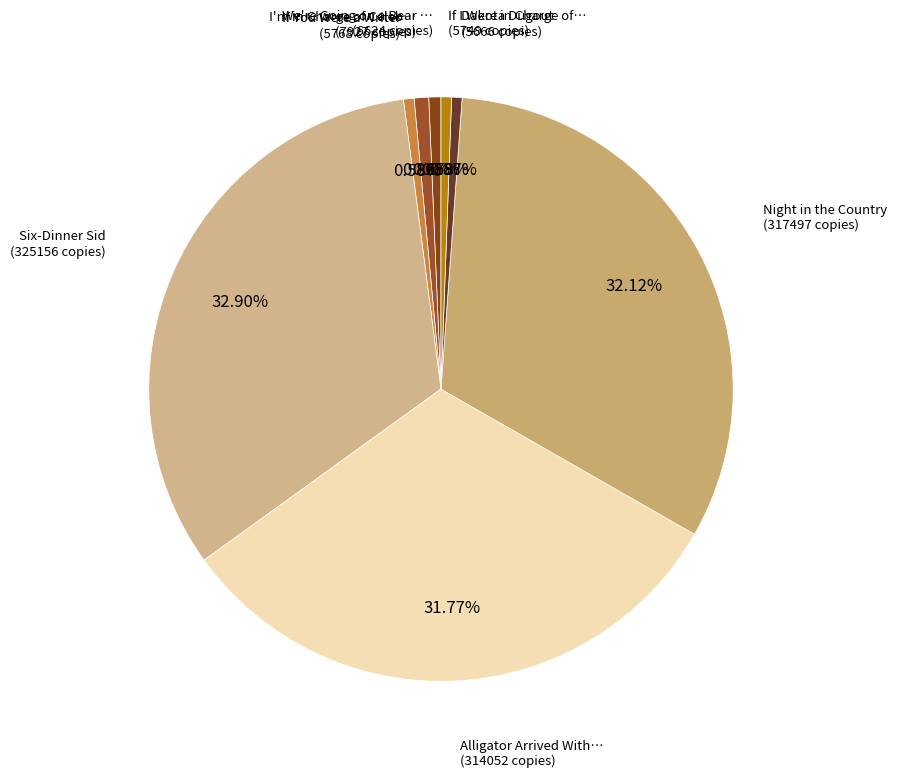

Count the number of slices in the pie.

8